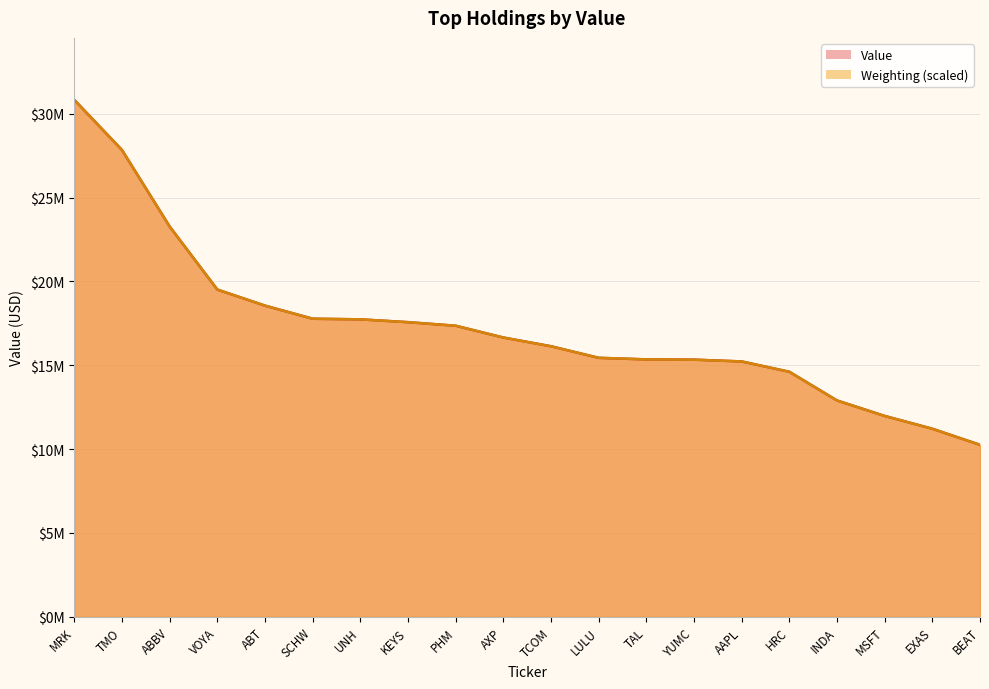

Reading left to right, list all the values displayed in this chart.

30830000	27841000	23278000	19515000	18558000	17777000	17741000	17573000	17359000	16656000	16136000	15444000	15351000	15337000	15229000	14614000	12902000	11979000	11215000	10256000